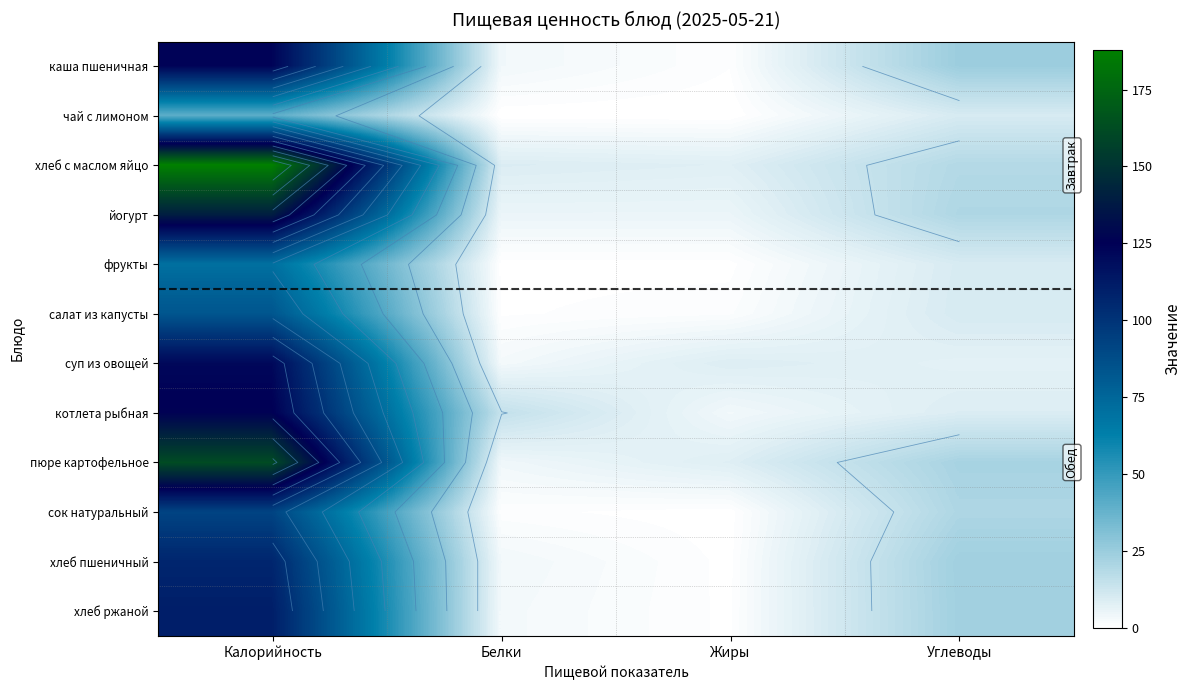

What is the difference between the highest and lowest values at Жиры?

8.7